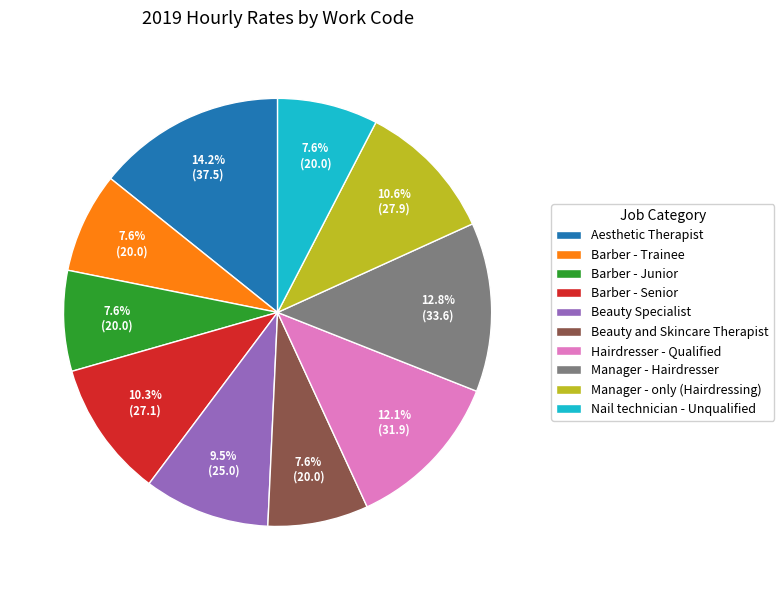

Does Aesthetic Therapist account for over 50% of the chart?

No